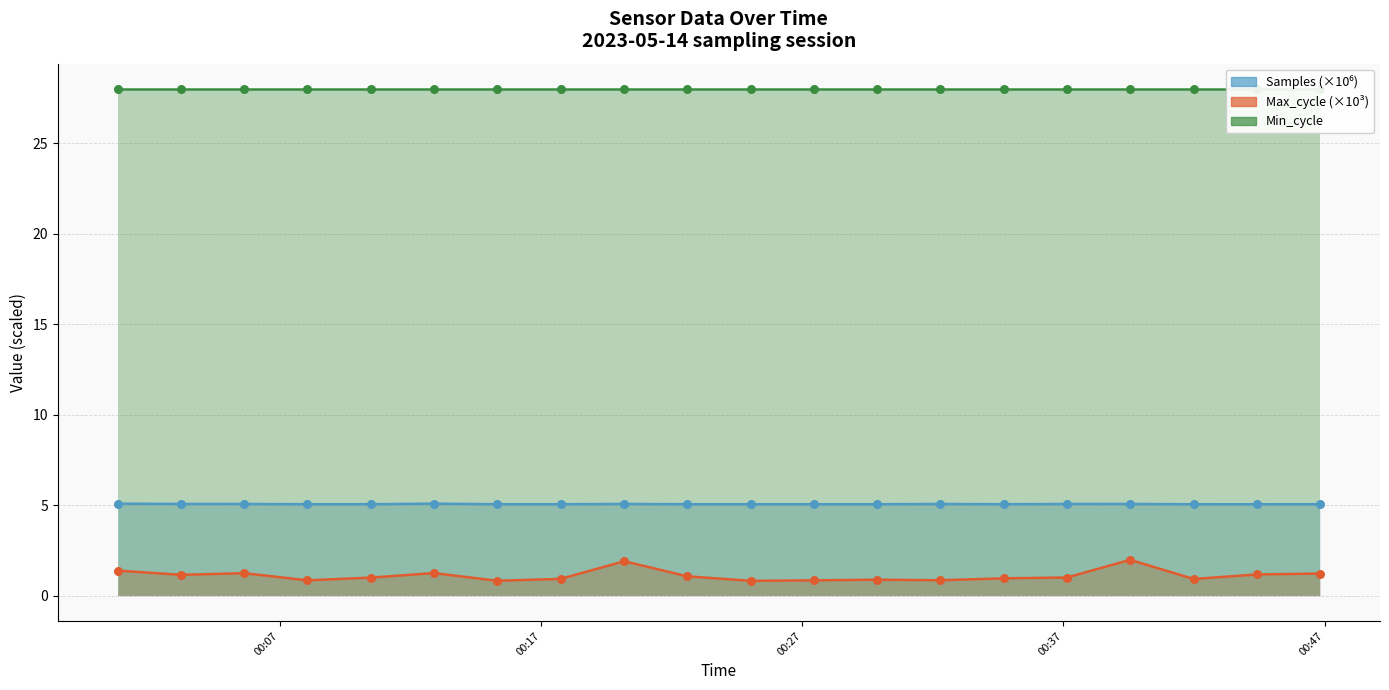

Which series contains the lowest Y value?

Max_cycle